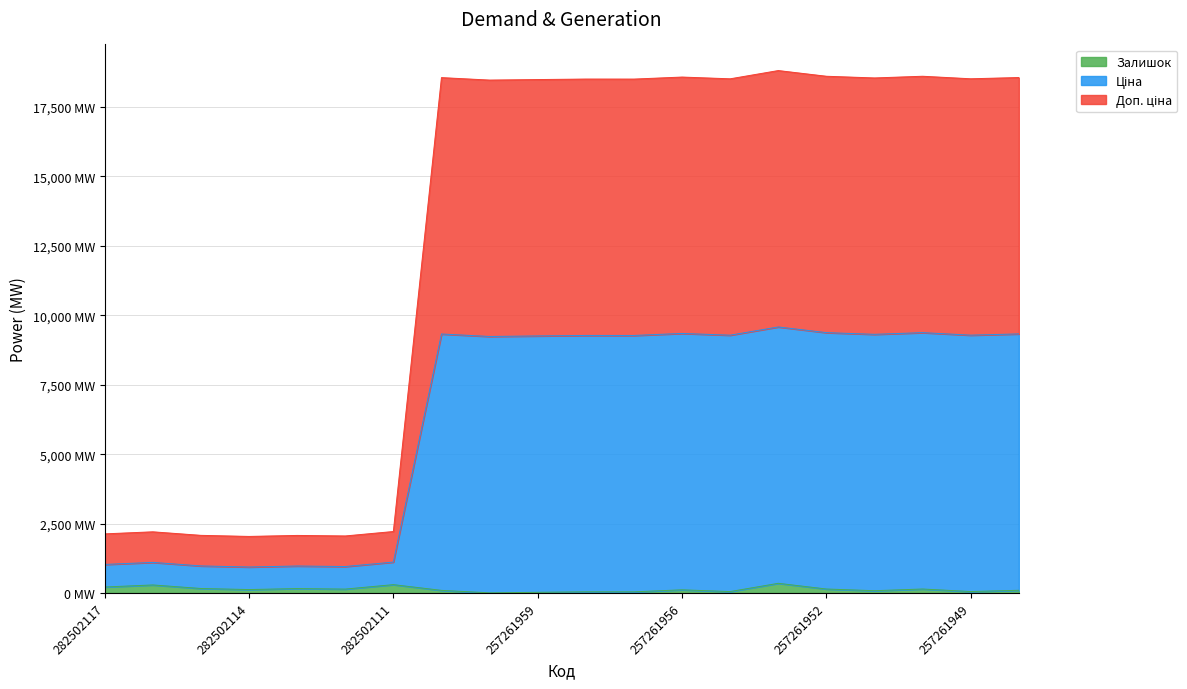

Where does the Доп. ціна series first go above 9275?

257261990